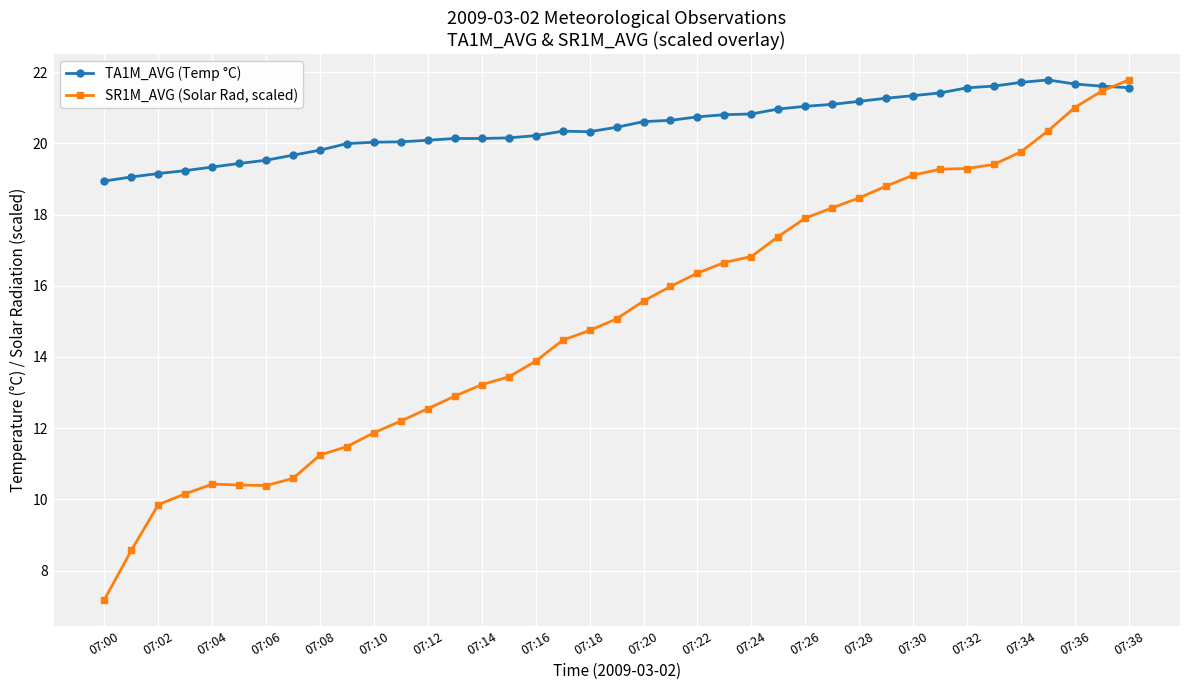

How many lines are shown in the chart?

2